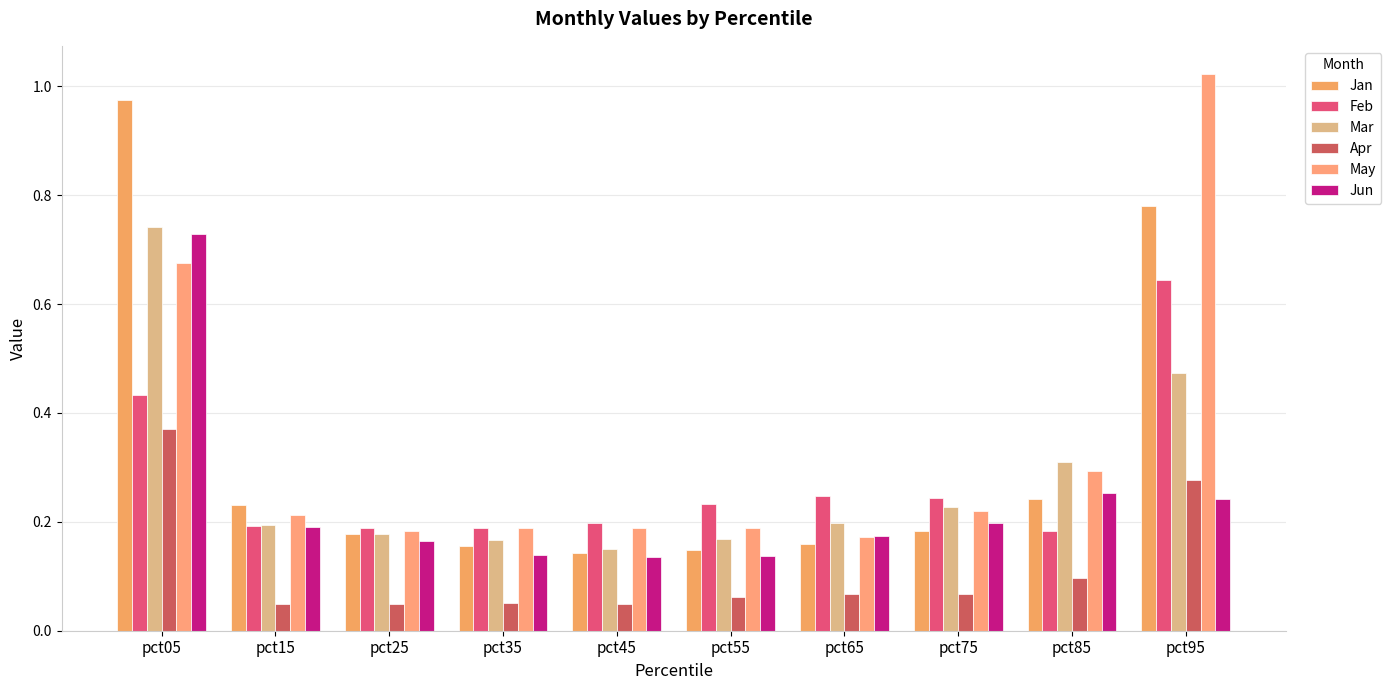

What are all the series names shown in the legend?

Jan, Feb, Mar, Apr, May, Jun